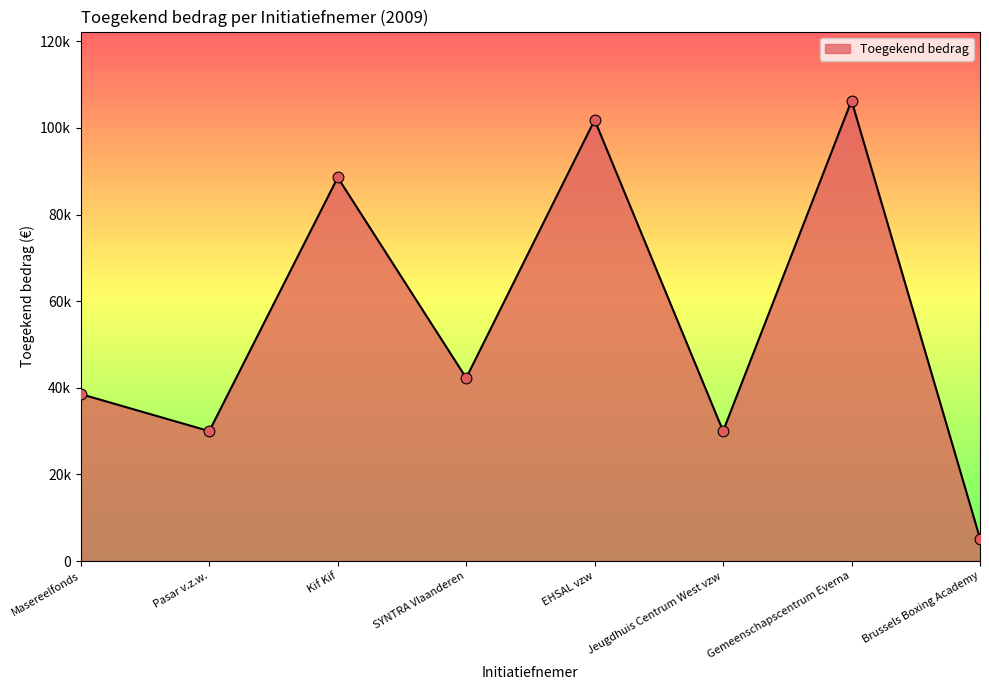

What is the change in value from Masereelfonds to Gemeenschapscentrum Everna?

+67761.8